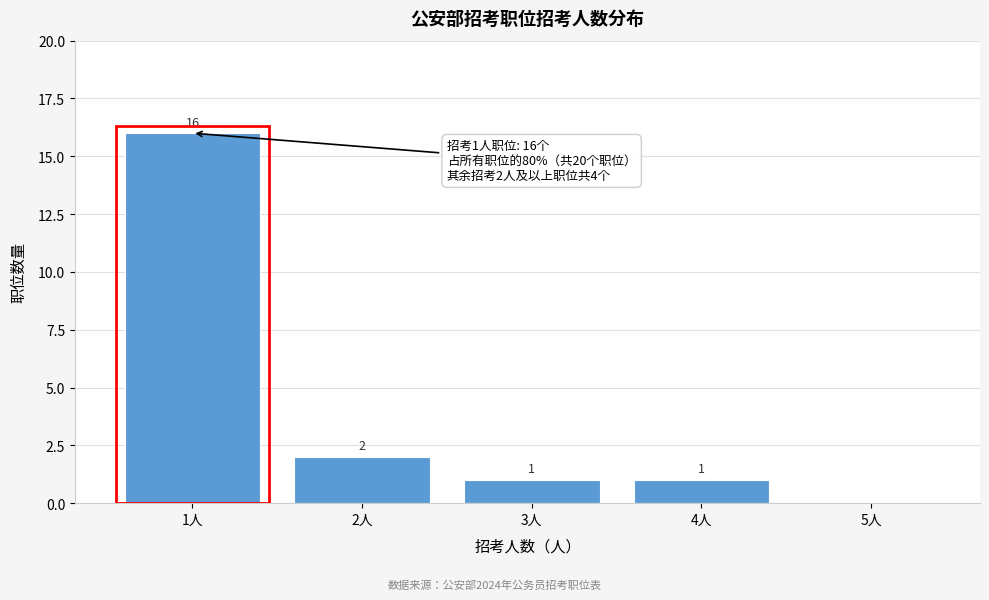

Reading left to right, what are all the values shown in this chart?

1人=16	2人=2	3人=1	4人=1	5人=0